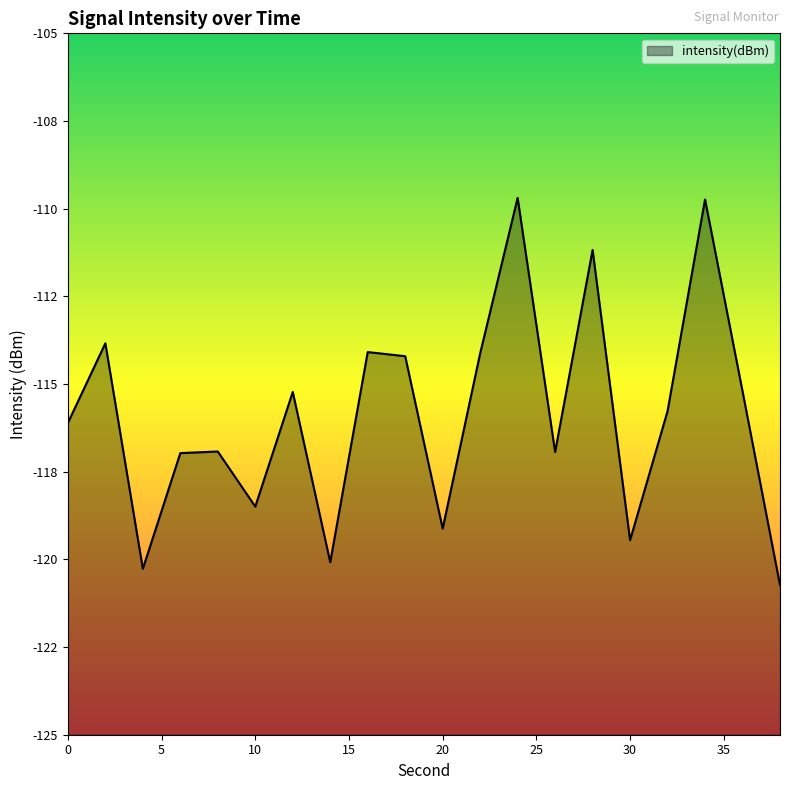

Reading left to right, extract all data points from this chart.

0=-116.1	2=-113.8	4=-120.3	6=-117.0	8=-116.9	10=-118.5	12=-115.2	14=-120.1	16=-114.1	18=-114.2	20=-119.1	22=-114.1	24=-109.7	26=-116.9	28=-111.2	30=-119.5	32=-115.8	34=-109.7	36=-115.2	38=-120.7